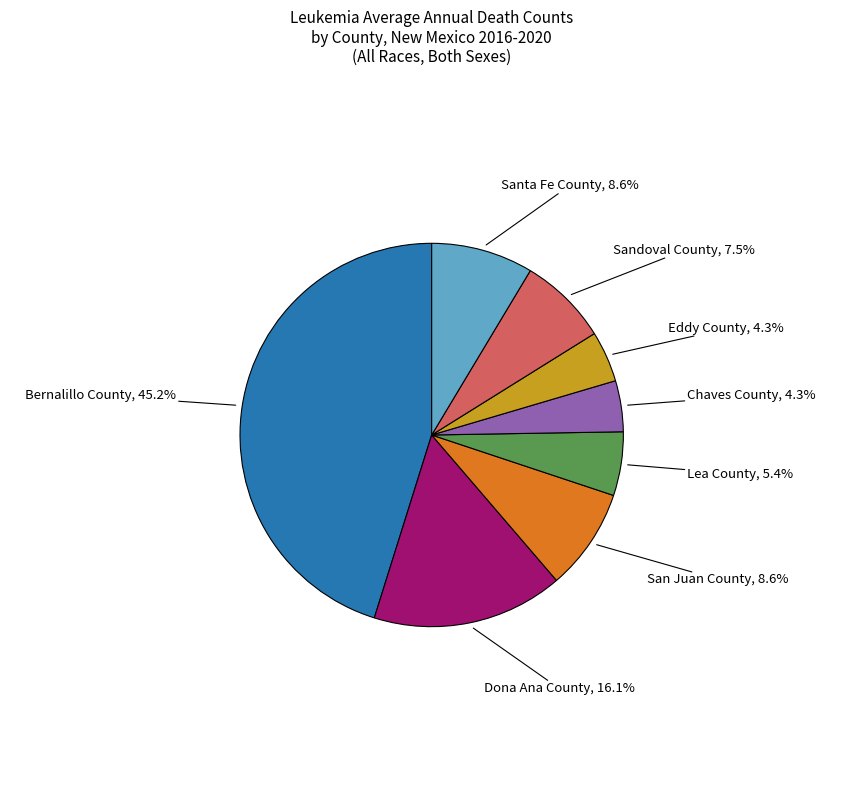

Is there any slice that represents more than half of the pie?

No